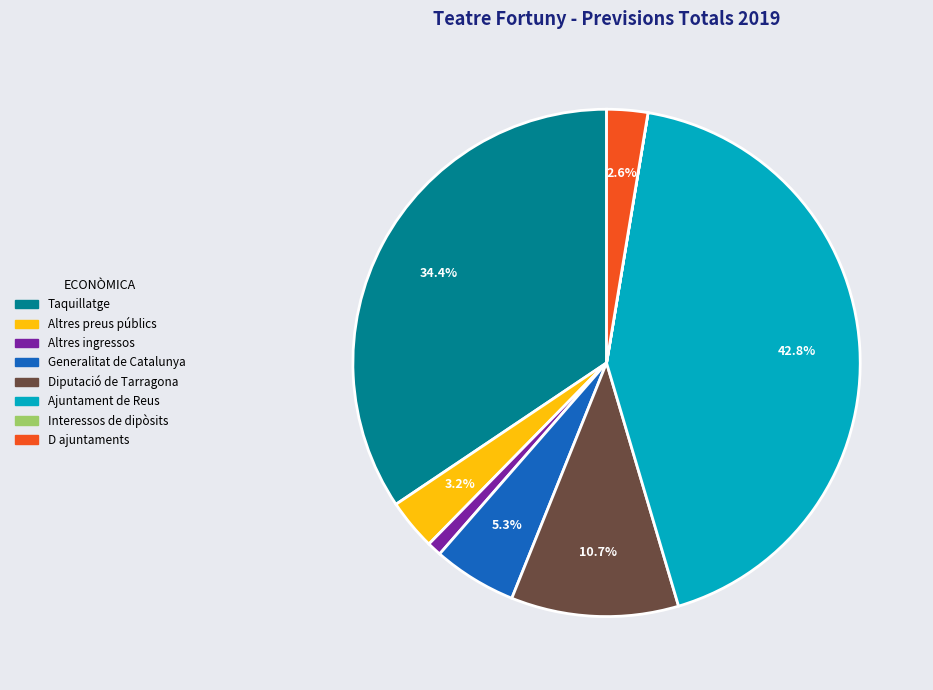

Is there a majority slice in this chart?

No